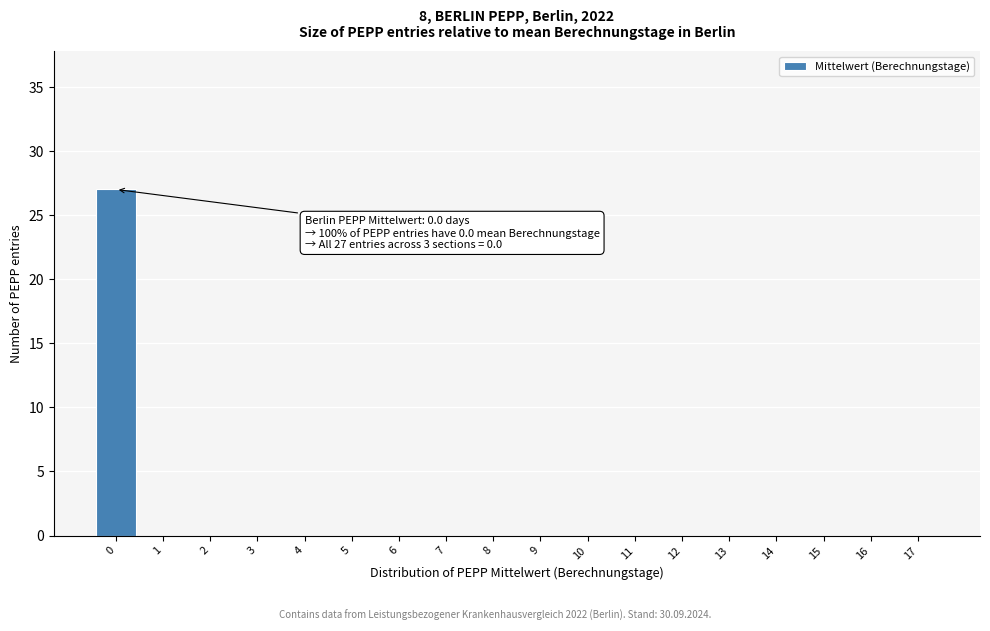

Reading left to right, transcribe all the data shown in this chart.

0=27	1=0	2=0	3=0	4=0	5=0	6=0	7=0	8=0	9=0	10=0	11=0	12=0	13=0	14=0	15=0	16=0	17=0